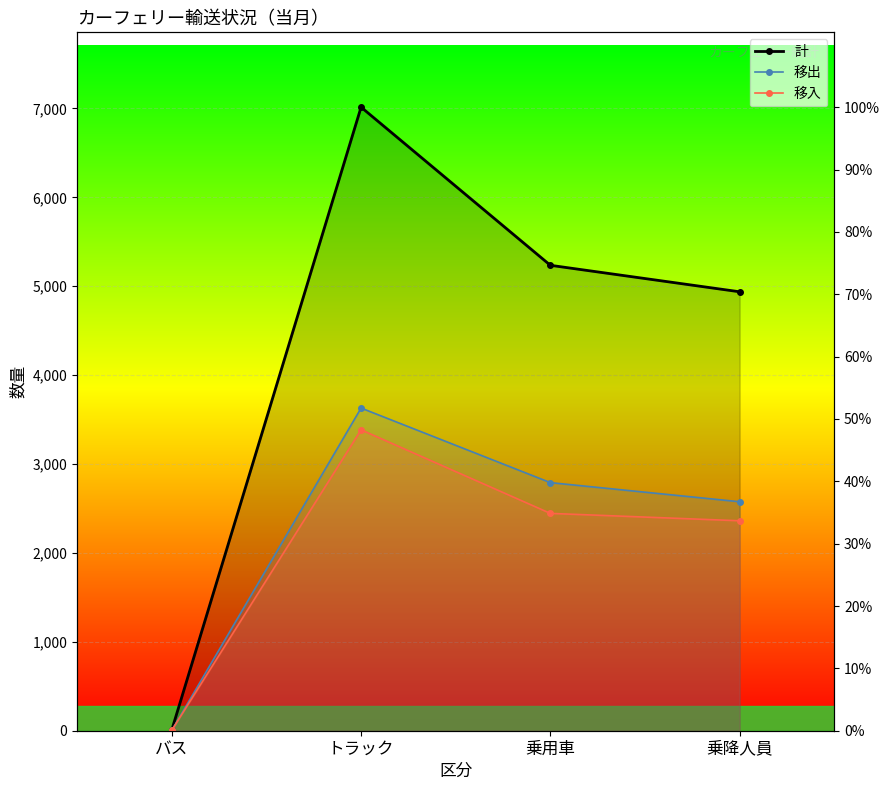

Is this an area chart (filled region under the line)?

No